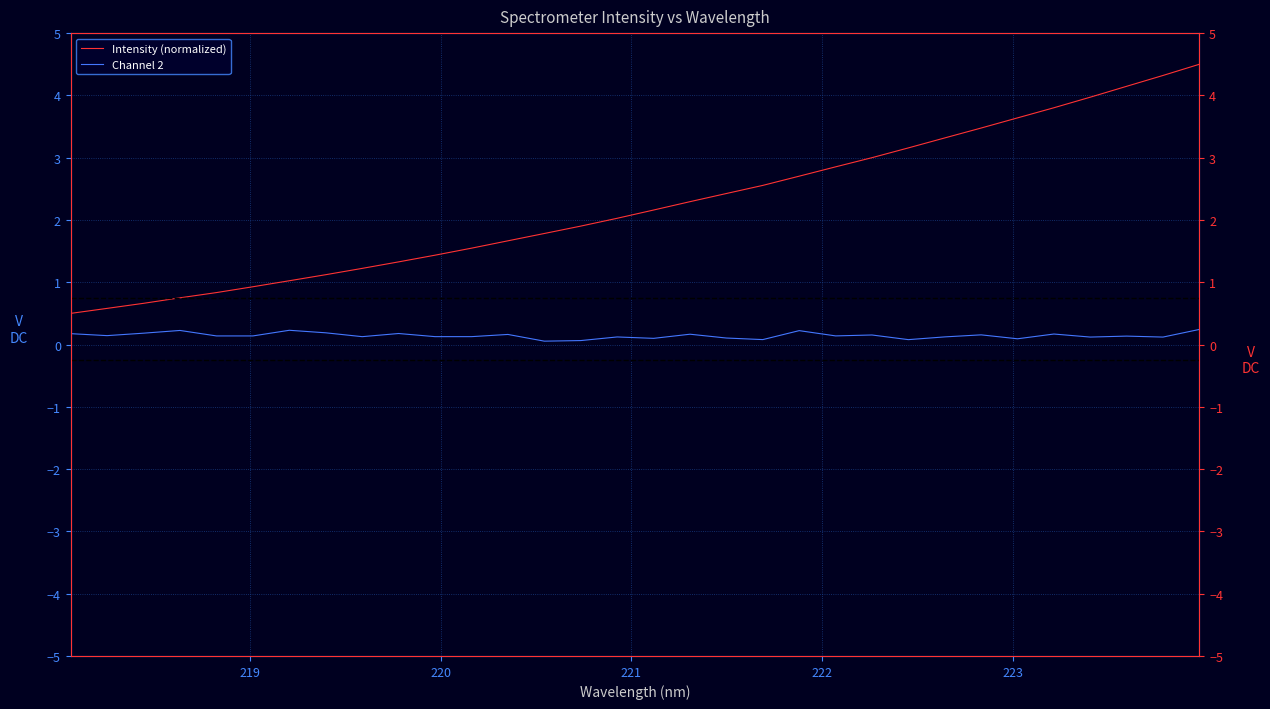

What is the highest value of the Intensity (normalized) series?

4.5